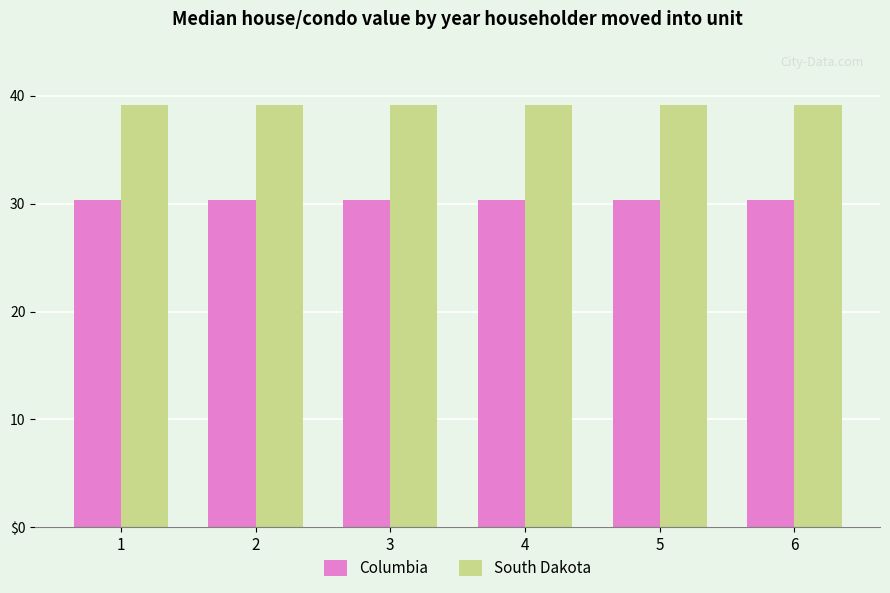

Rank the series by their average value, from lowest to highest.

Columbia, South Dakota